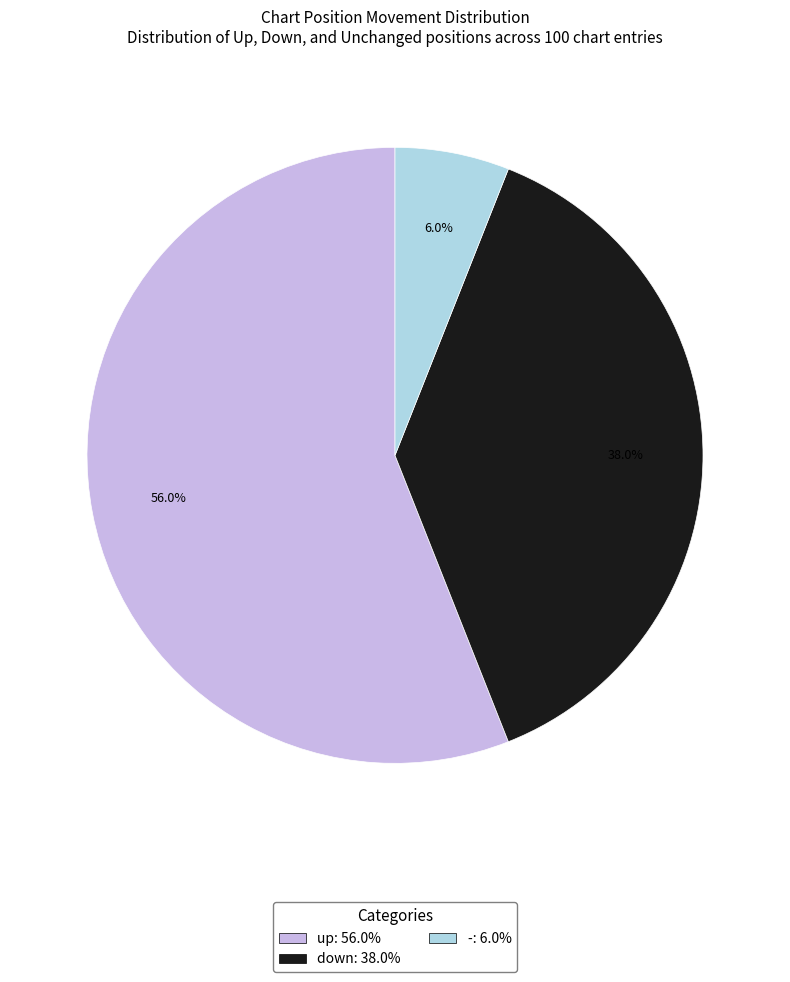

Is the sum of down and up greater than half?

Yes